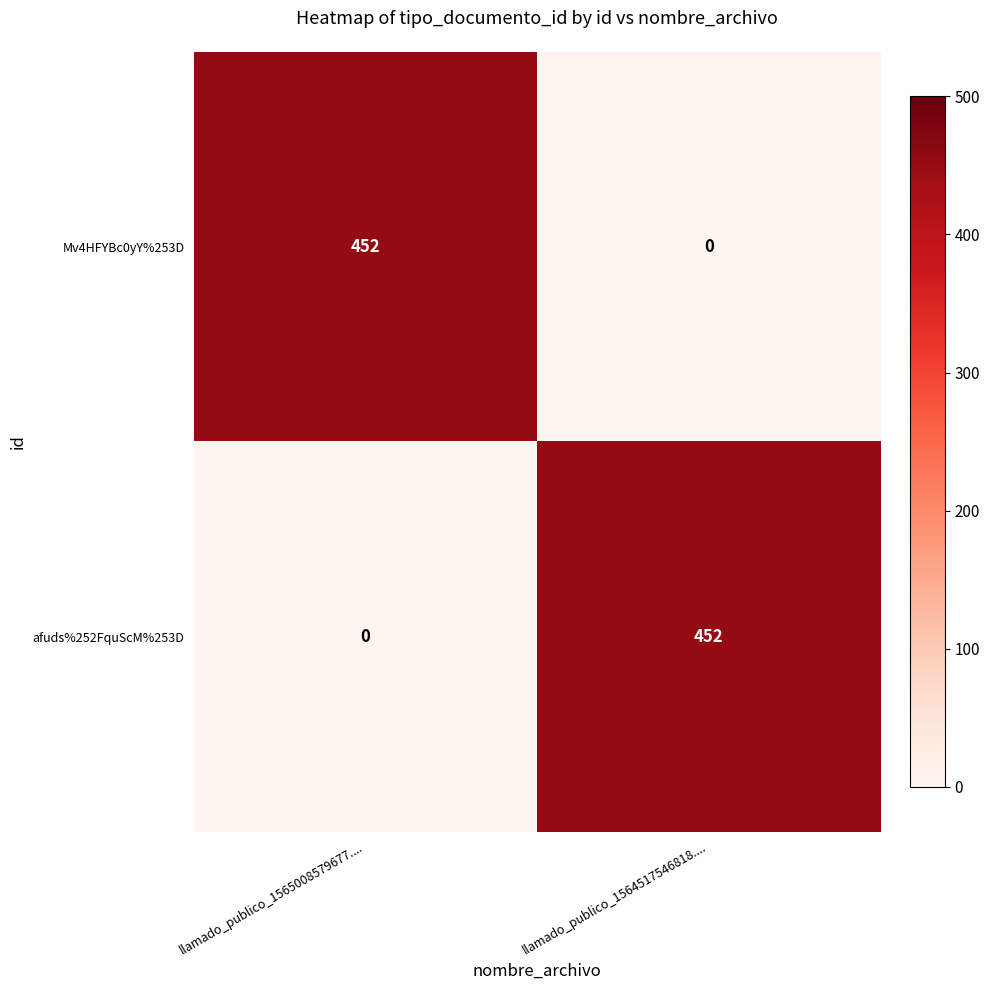

Reading left to right, list all the values displayed in this chart.

Mv4HFYBc0yY%253D: 452	0
afuds%252FquScM%253D: 0	452